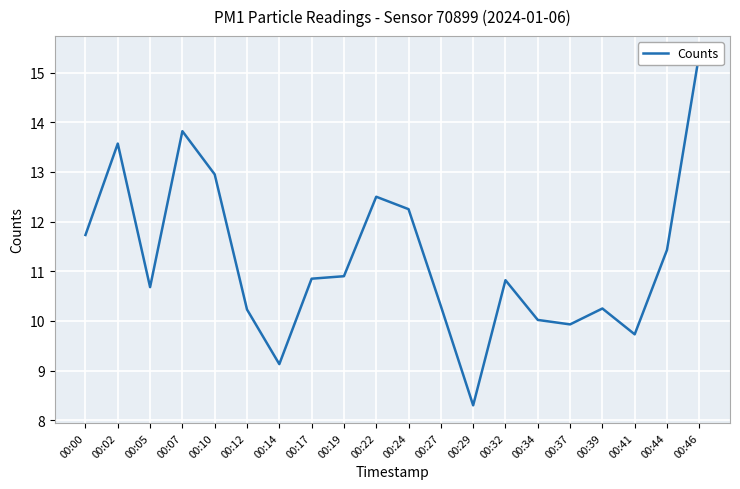

List the labels in order of value, smallest first.

00:29, 00:14, 00:41, 00:37, 00:34, 00:12, 00:39, 00:27, 00:05, 00:32, 00:17, 00:19, 00:44, 00:00, 00:24, 00:22, 00:10, 00:02, 00:07, 00:46